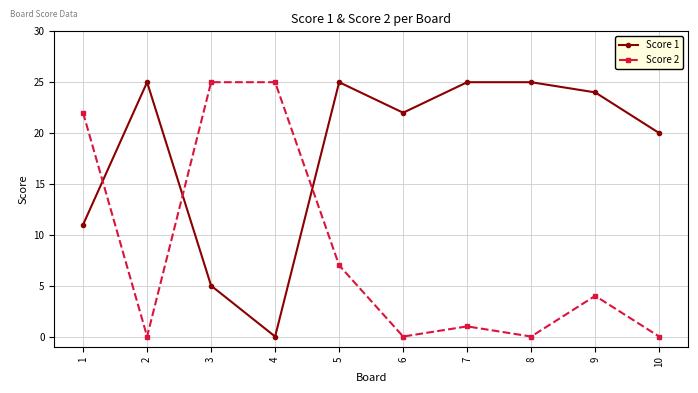

How many lines are shown in the chart?

2